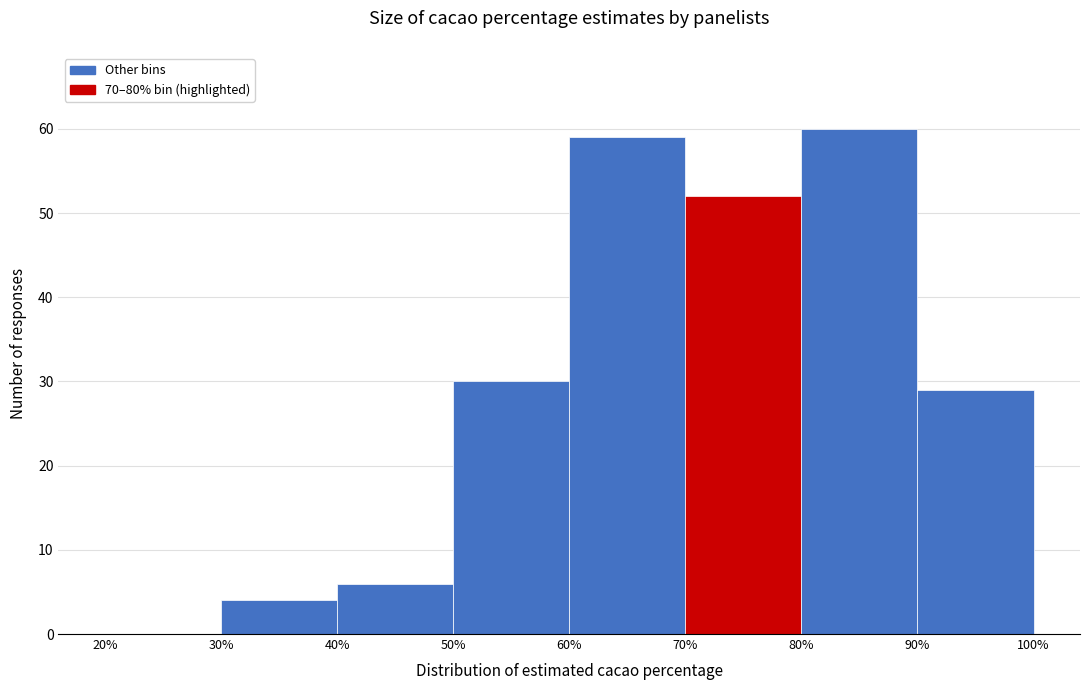

What is the height of the bar covering 50% to 60% on the x-axis? The values are not printed on the chart, so give them approximately, as read against the axis.

30